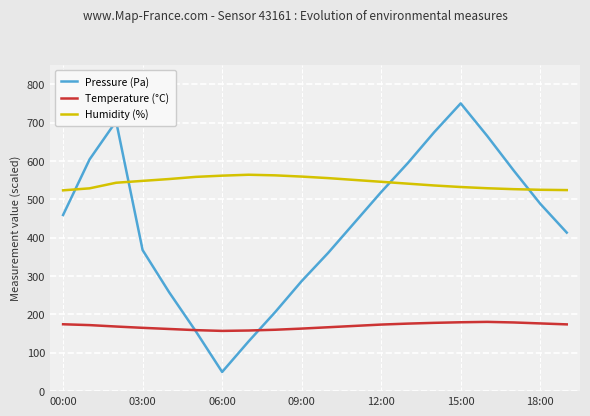

What is the lowest value of the Temperature (°C) series?

157.0